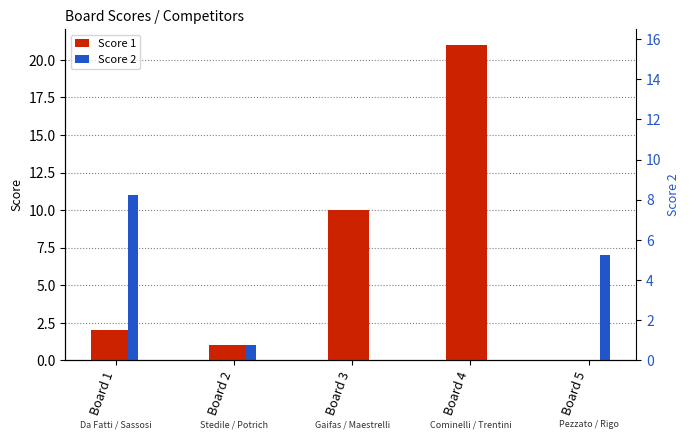

What is the maximum value for Score 1?

21